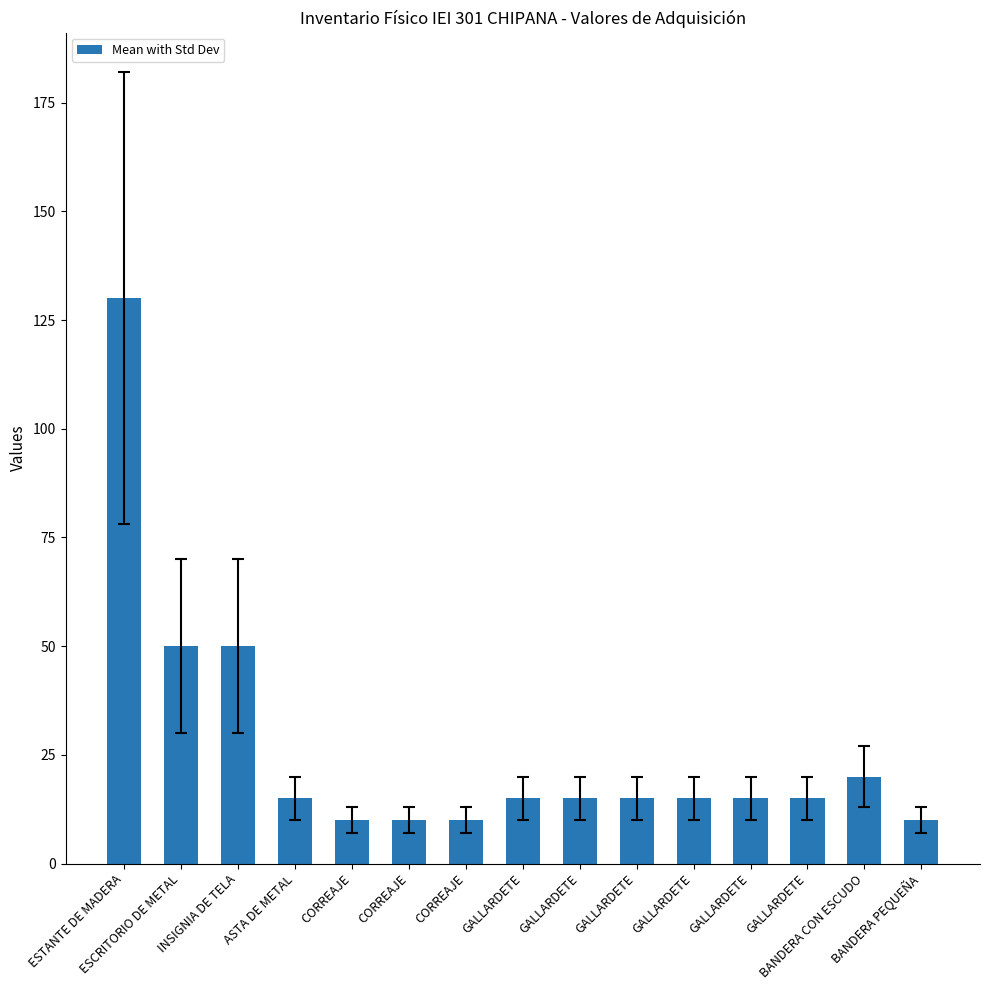

Reading right to left, what are all the values shown in this chart?

BANDERA PEQUEÑA=10	BANDERA CON ESCUDO=20	GALLARDETE=15	GALLARDETE=15	GALLARDETE=15	GALLARDETE=15	GALLARDETE=15	GALLARDETE=15	CORREAJE=10	CORREAJE=10	CORREAJE=10	ASTA DE METAL=15	INSIGNIA DE TELA=50	ESCRITORIO DE METAL=50	ESTANTE DE MADERA=130